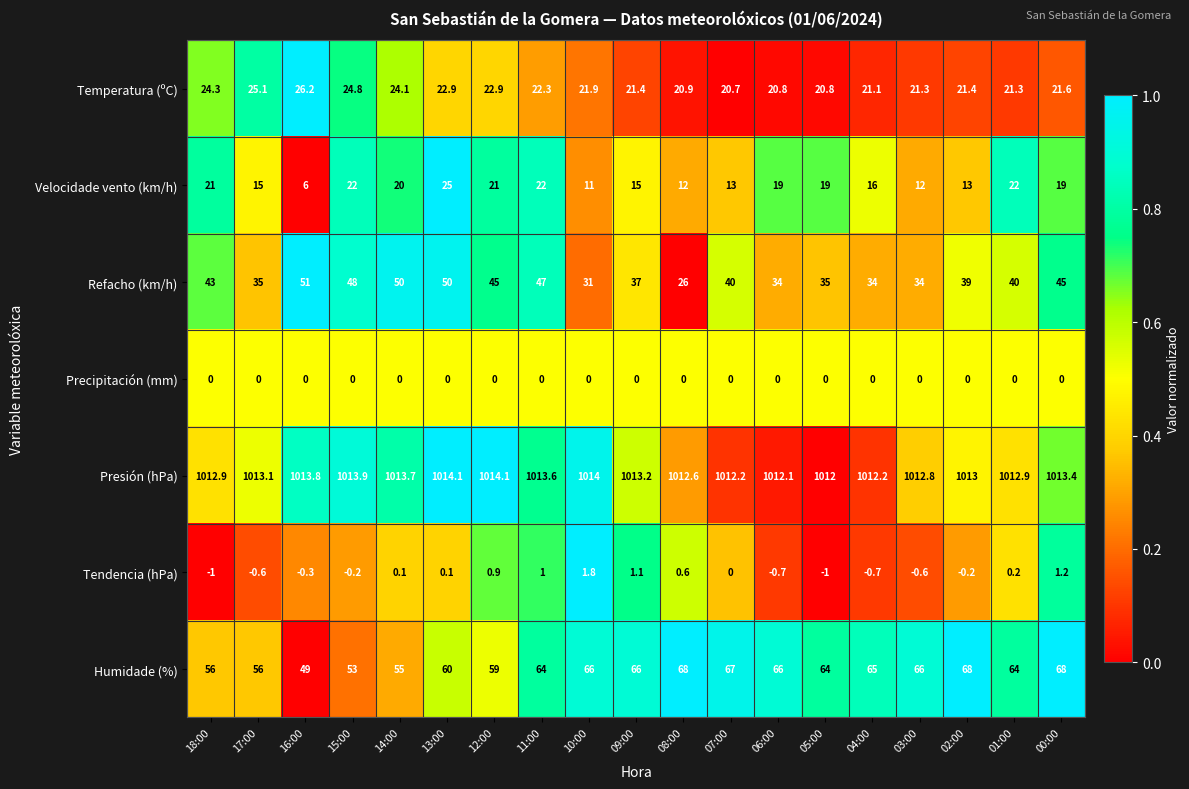

At how many categories does at least one series exceed 0?

19